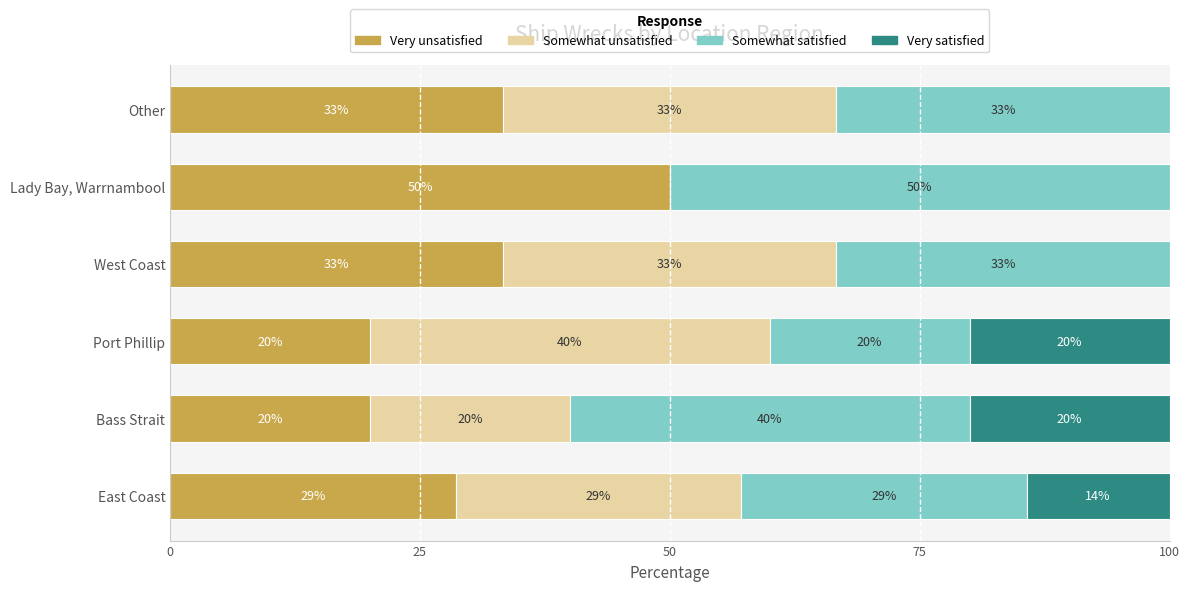

True or false: Very unsatisfied has a value of 4.0 at Bass Strait.

False